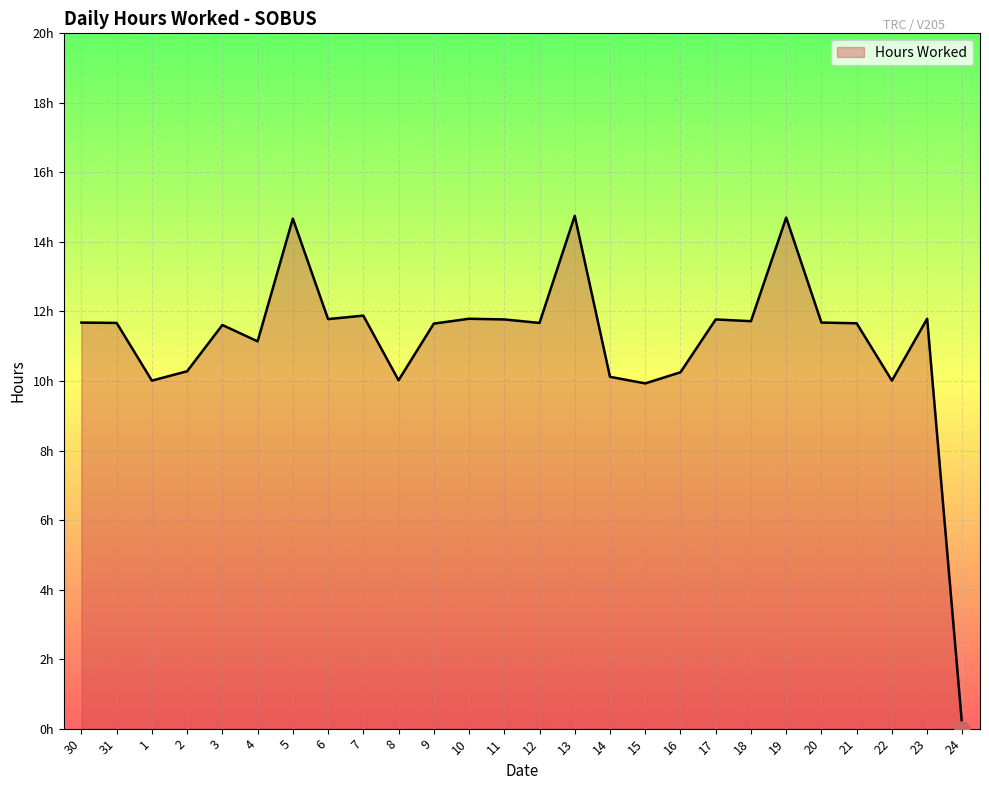

Which has a higher value, 21 or 22?

21